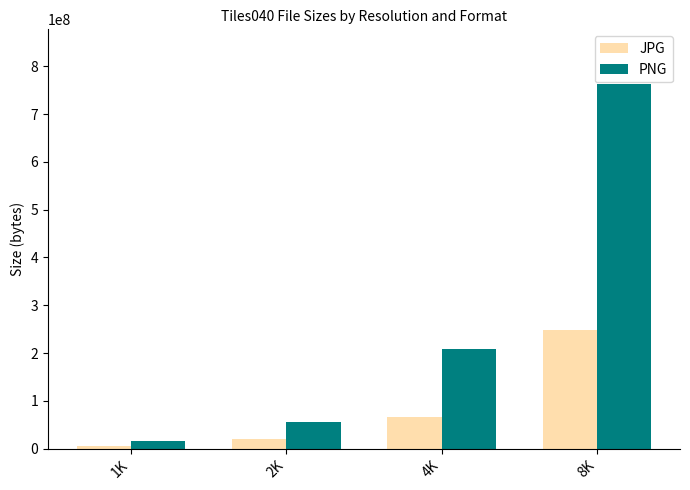

The value of JPG at 2K is 19572177. True or false?

True